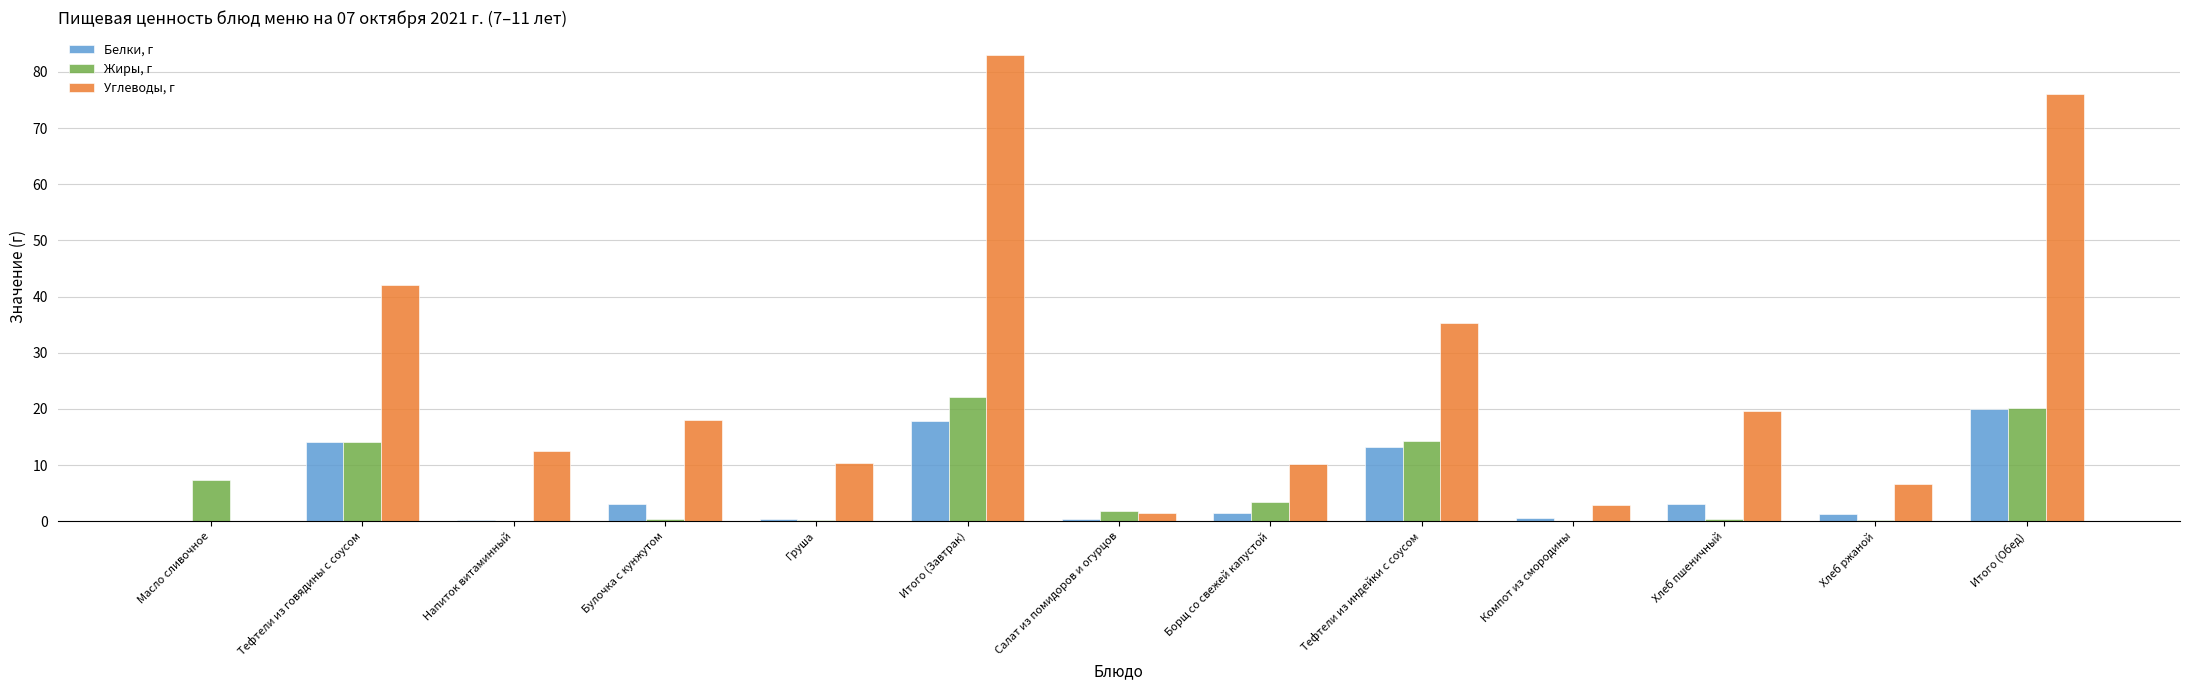

Where does the Белки, г series first go above 1?

Тефтели из говядины с соусом